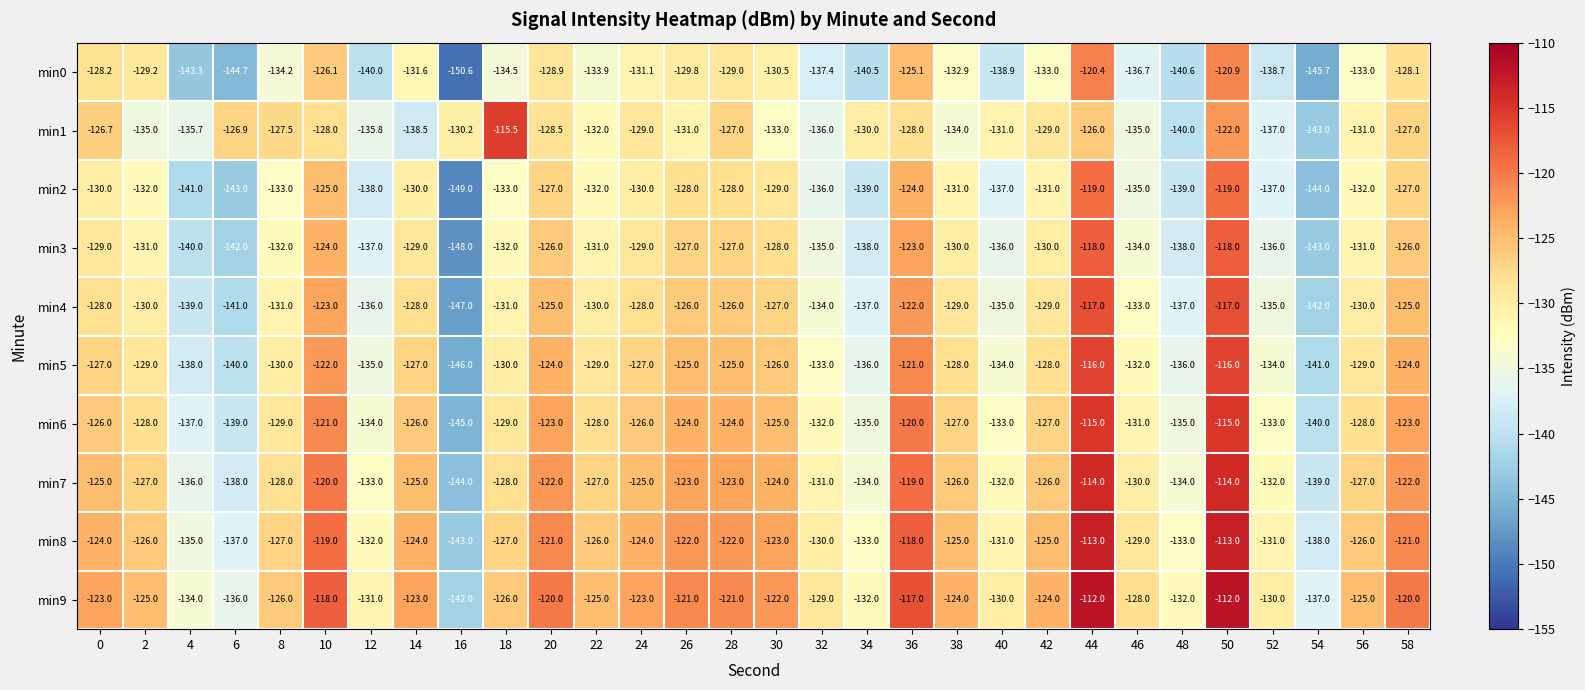

What is the spread (max minus min) of values at 18?

19.0